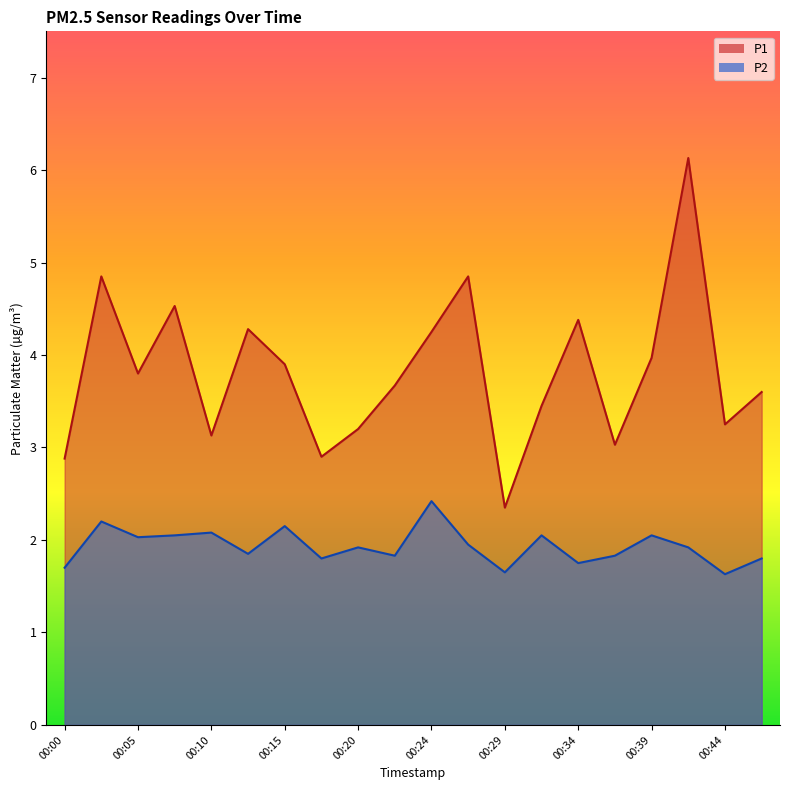

Reading left to right, transcribe all the data shown in this chart.

P1: 2.9	4.8	3.8	4.5	3.1	4.3	3.9	2.9	3.2	3.7	4.2	4.8	2.4	3.5	4.4	3.0	4.0	6.1	3.2	3.6
P2: 1.7	2.2	2.0	2.0	2.1	1.9	2.1	1.8	1.9	1.8	2.4	1.9	1.6	2.0	1.8	1.8	2.0	1.9	1.6	1.8